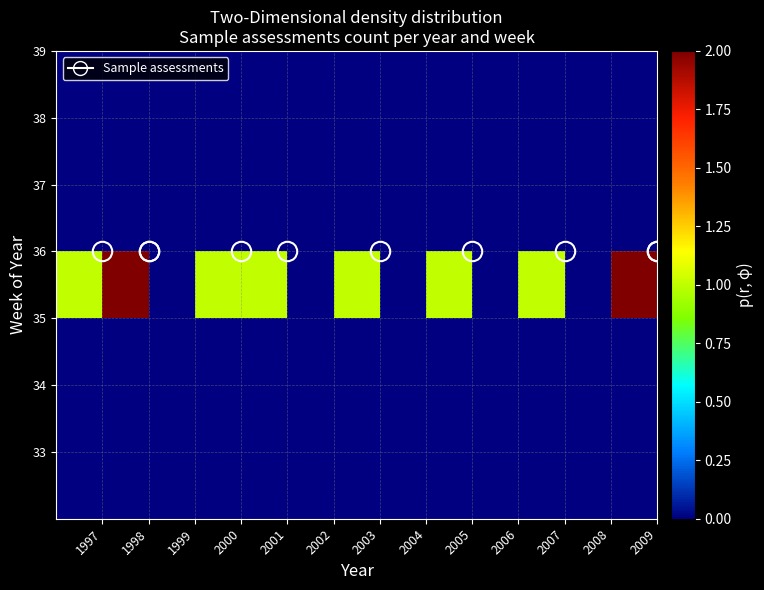

How many distinct data groups are displayed?

7